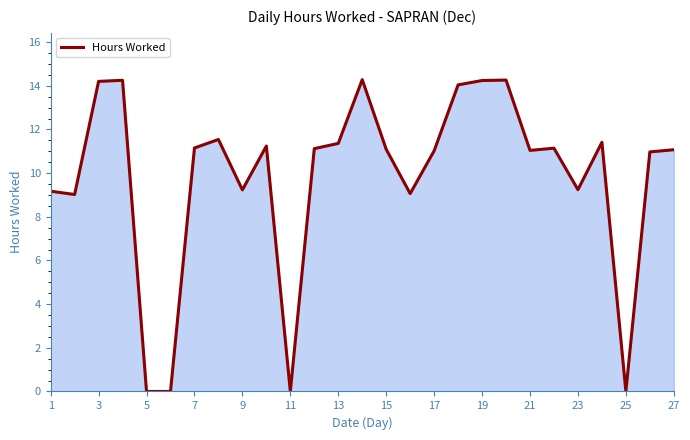

What is the greatest value displayed?

14.3